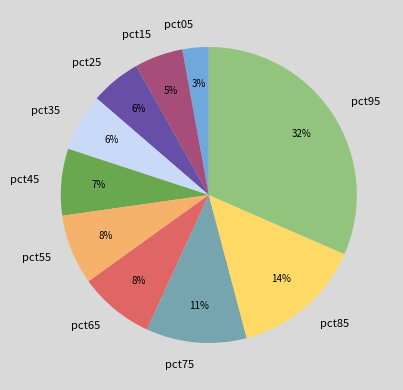

Is the sum of pct25 and pct45 greater than half?

No